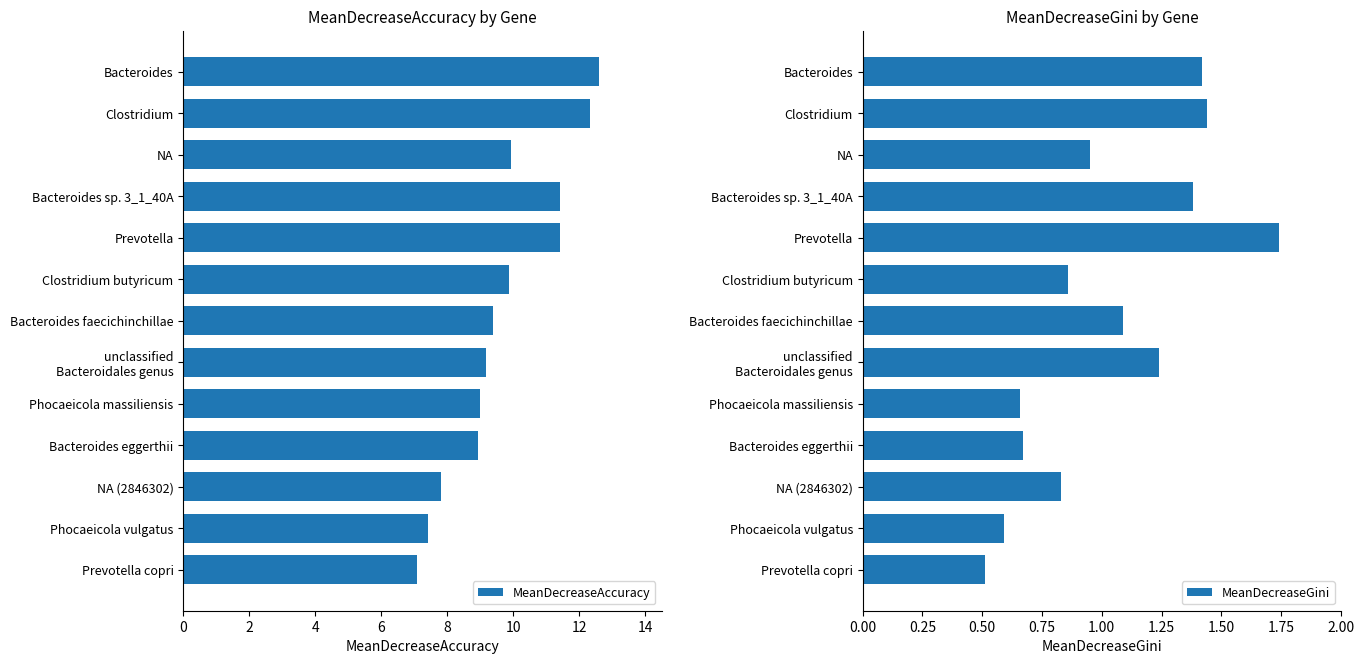

Reading right to left, list all the values displayed in this chart.

MeanDecreaseAccuracy: 7.1	7.4	7.8	8.9	9.0	9.2	9.4	9.9	11.4	11.4	9.9	12.3	12.6
MeanDecreaseGini: 0.5	0.6	0.8	0.7	0.7	1.2	1.1	0.9	1.7	1.4	0.9	1.4	1.4